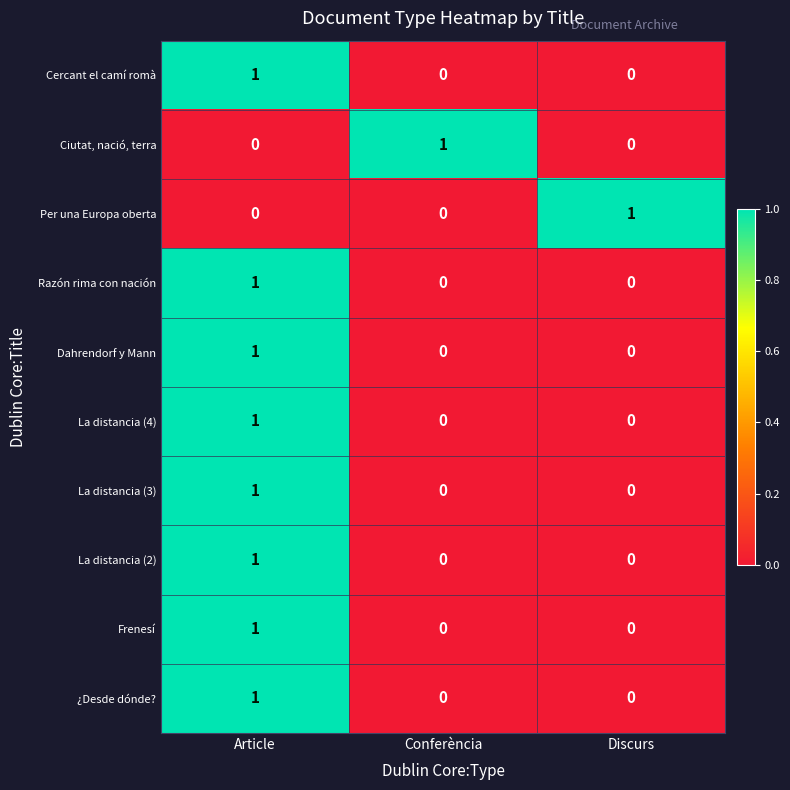

What is the difference between the highest and lowest values at Conferència?

1